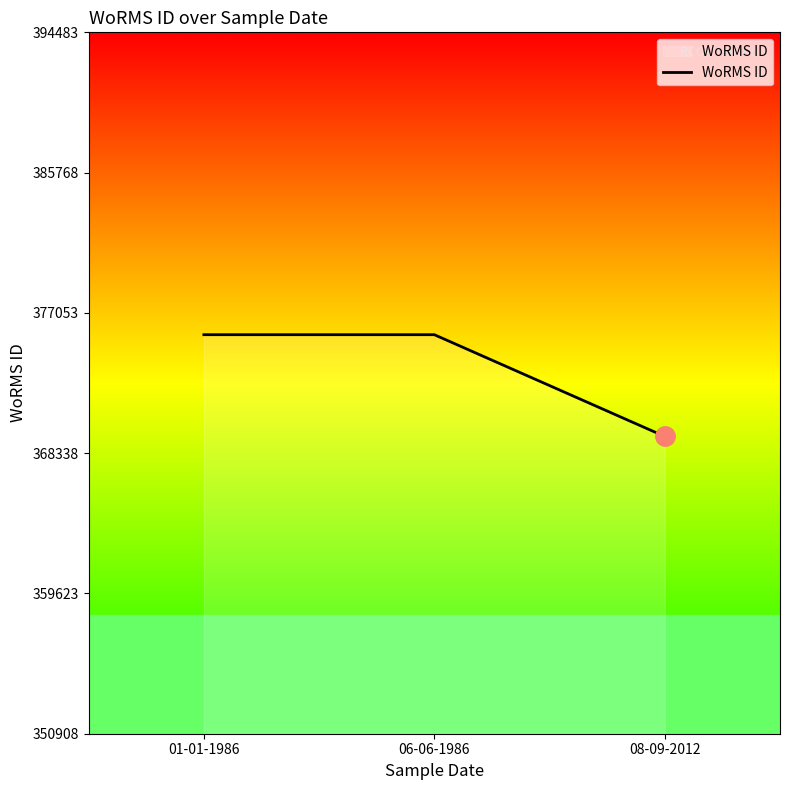

What is the ratio of the value at 06-06-1986 to the value at 01-01-1986?

1.0